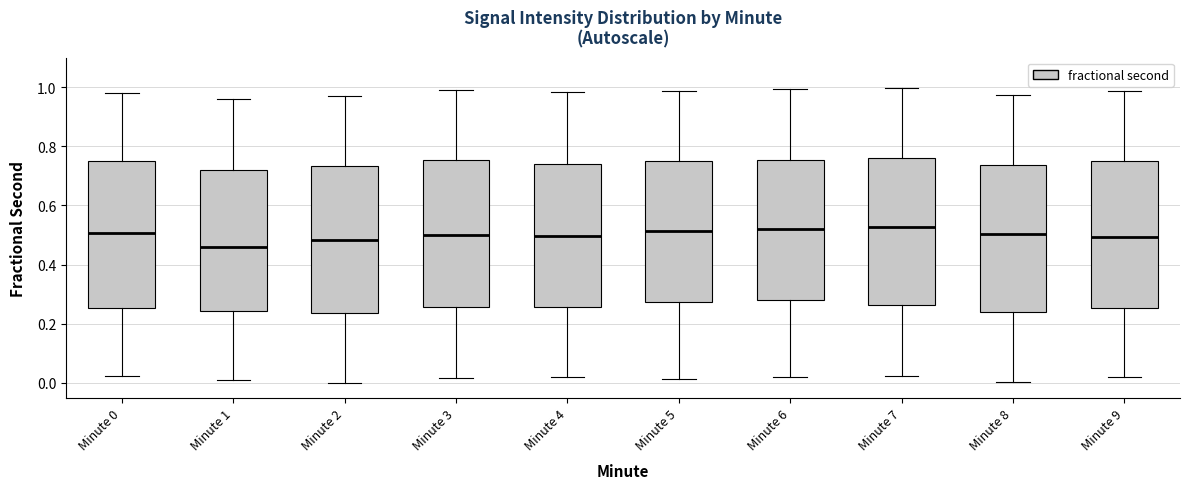

Where is the lower edge of the box for Minute 0 on the y-axis? The values are not printed on the chart, so give them approximately, as read against the axis.

0.26